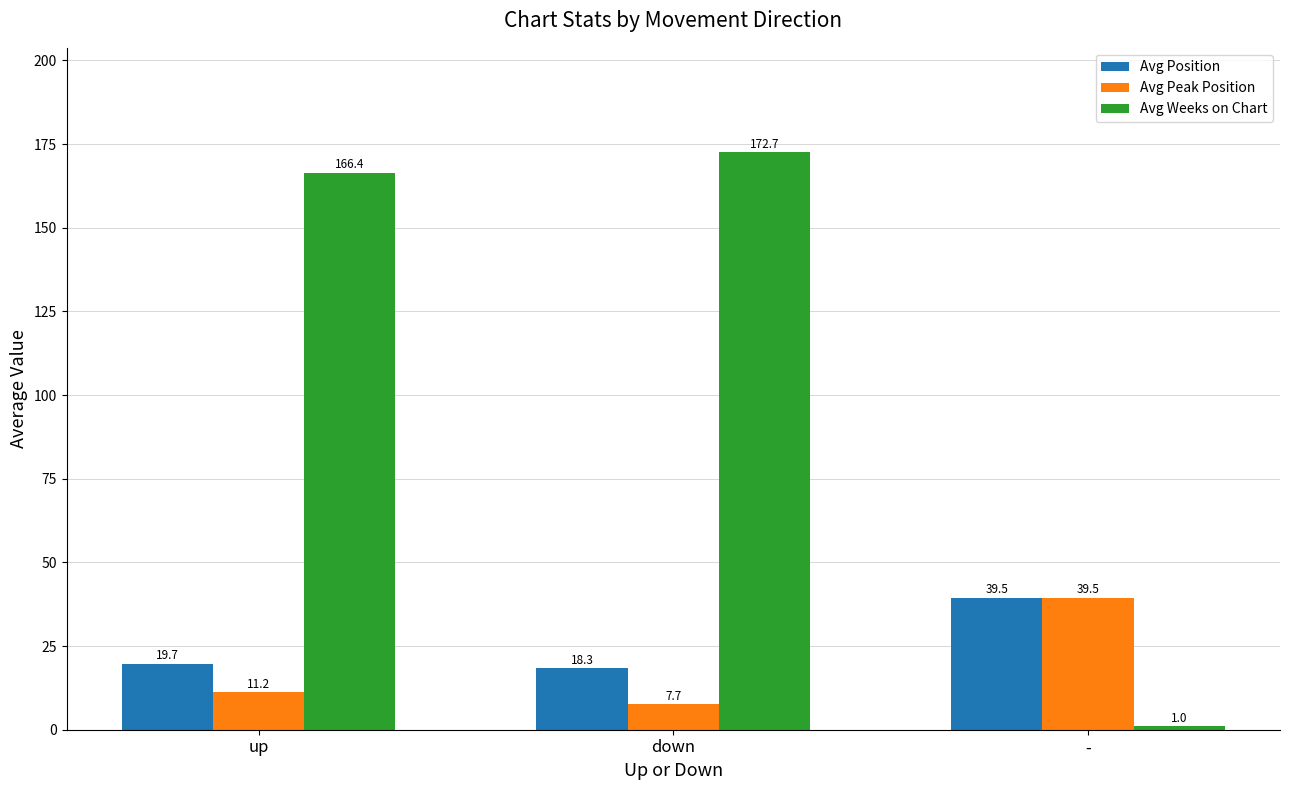

Rank the categories by Avg Position value from lowest to highest.

down, up, -